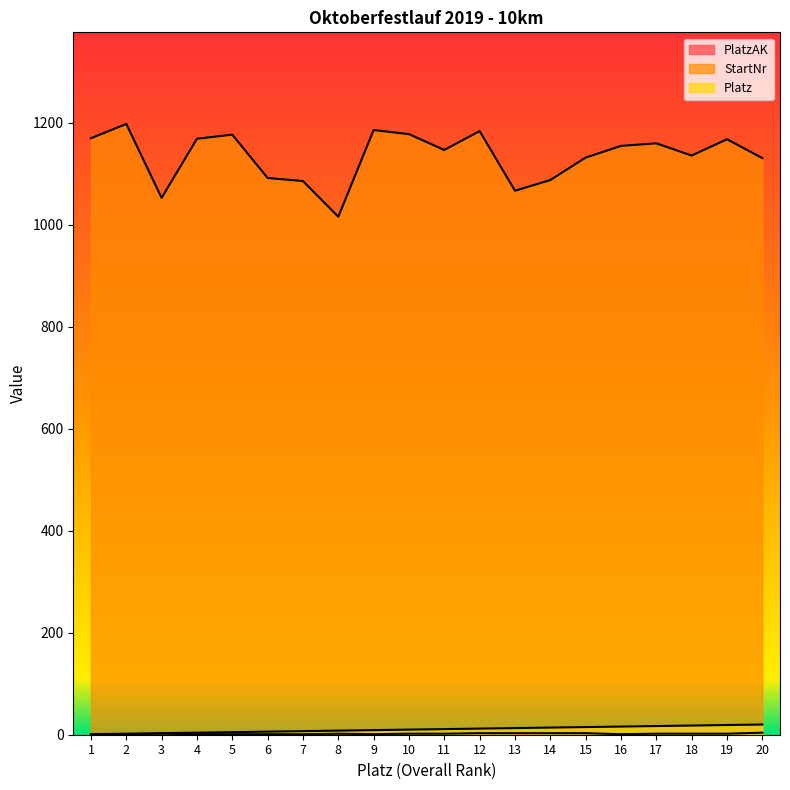

Count the PlatzAK values in the range 1 to 3.

19